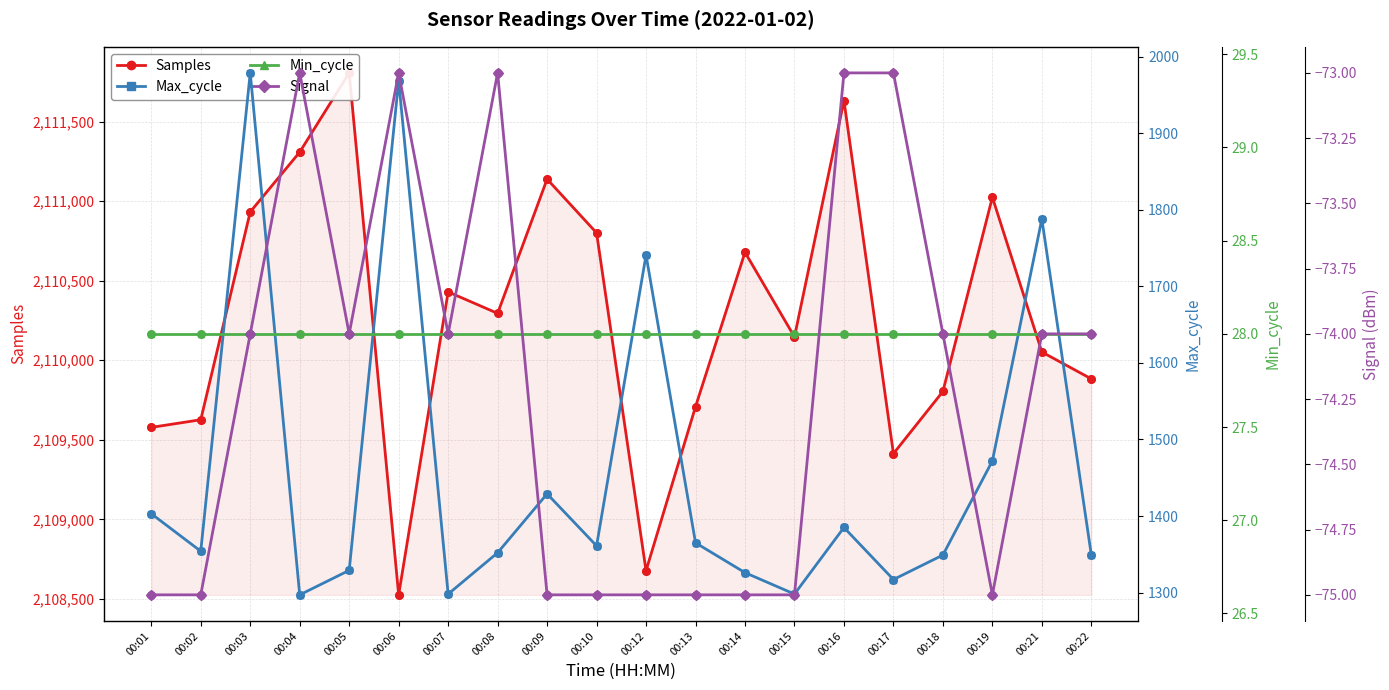

What are all the series names shown in the legend?

Samples, Max_cycle, Min_cycle, Signal